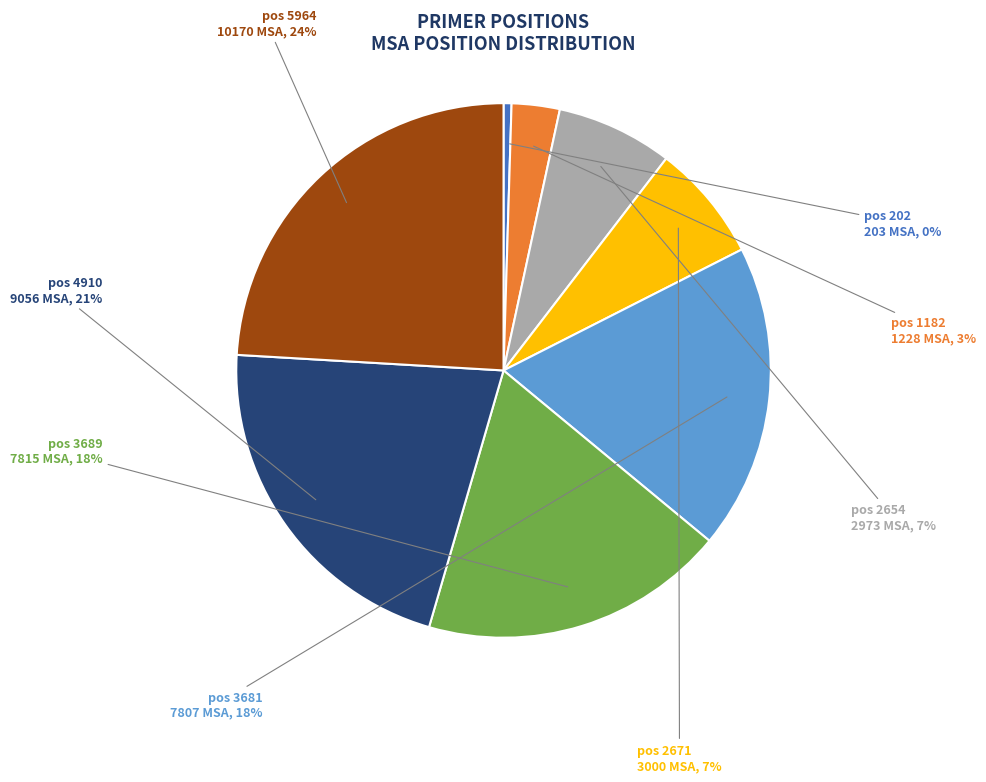

Is there a majority slice in this chart?

No